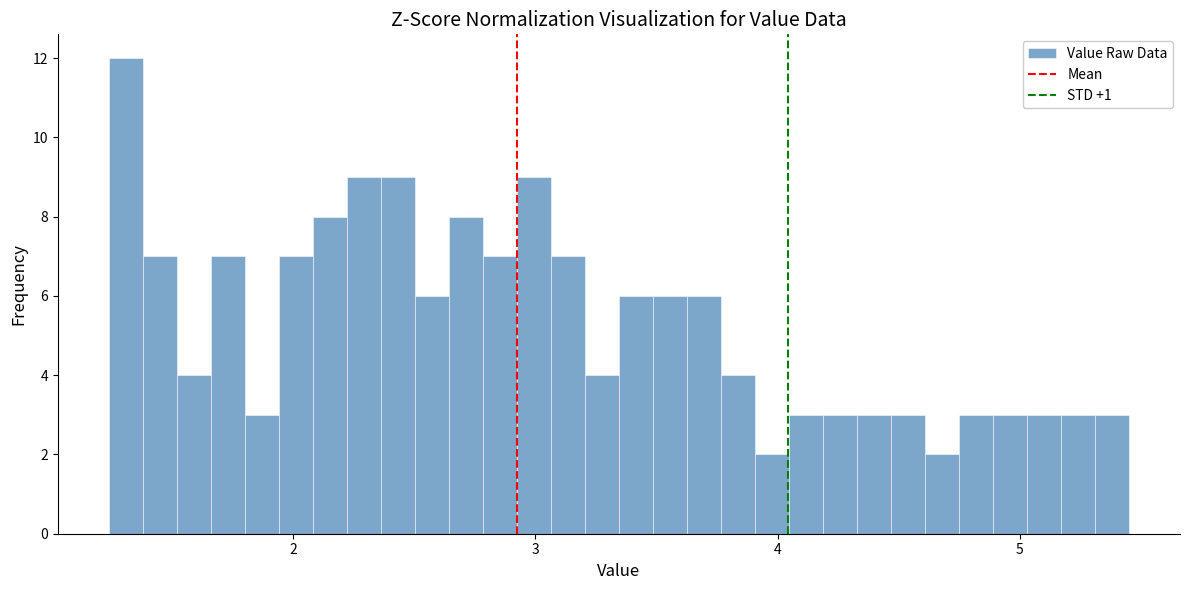

Around what value on the x-axis is the tallest bar? Give the approximate position of its centre, as read against the axis.

1.3